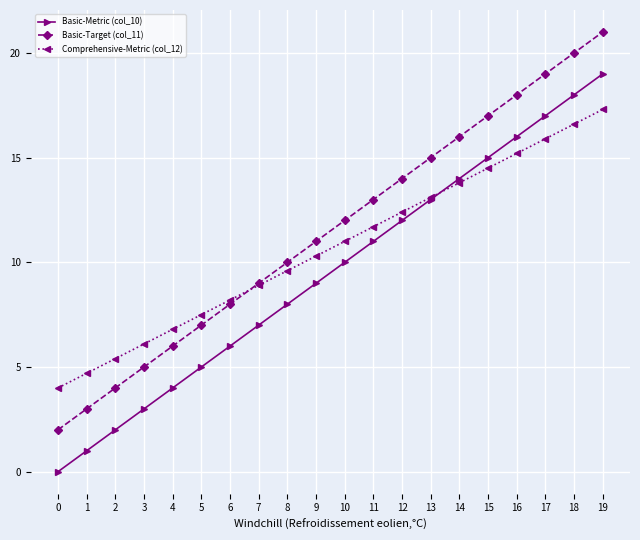

What is the sum of all Basic-Metric (col_10) values?

190.0